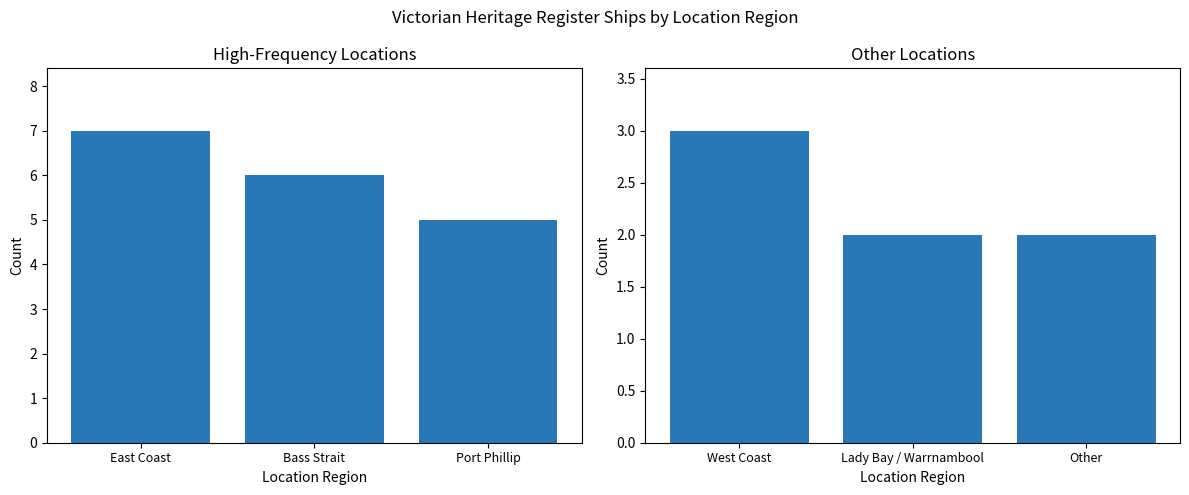

Are the bars horizontal?

No